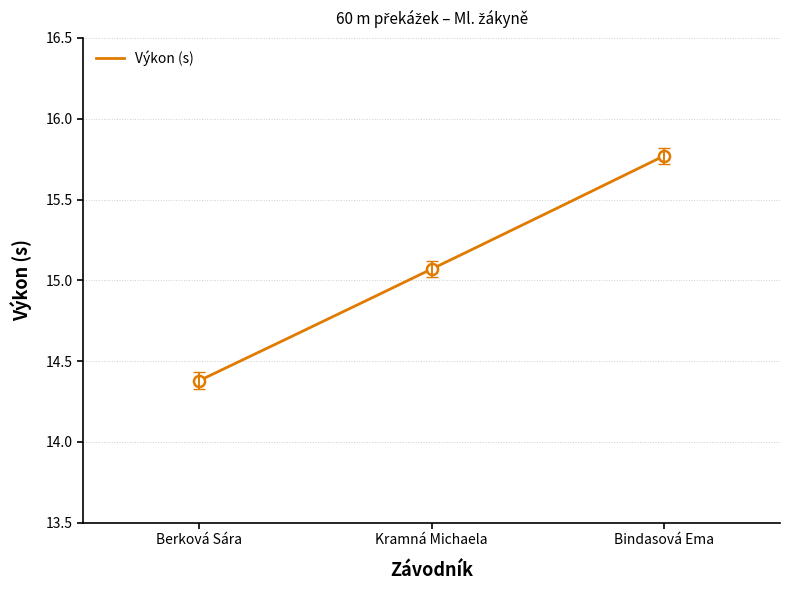

What is the difference between the maximum and minimum values in the Výkon series?

1.4